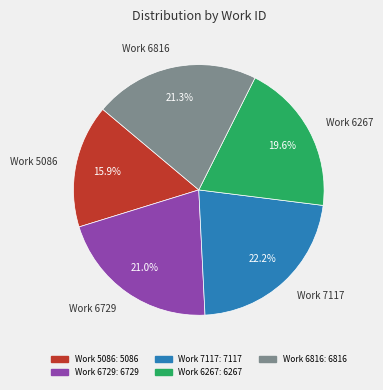

To the nearest percent, what percentage of the pie is Work 6267?

20%